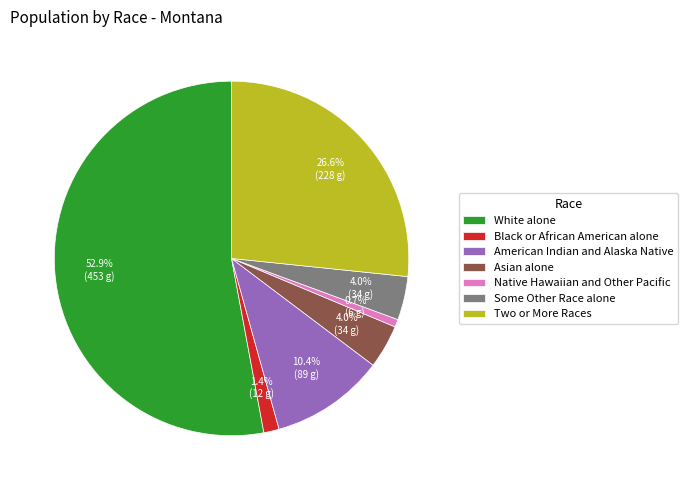

Which has a higher value, Two or More Races or Black or African American alone?

Two or More Races